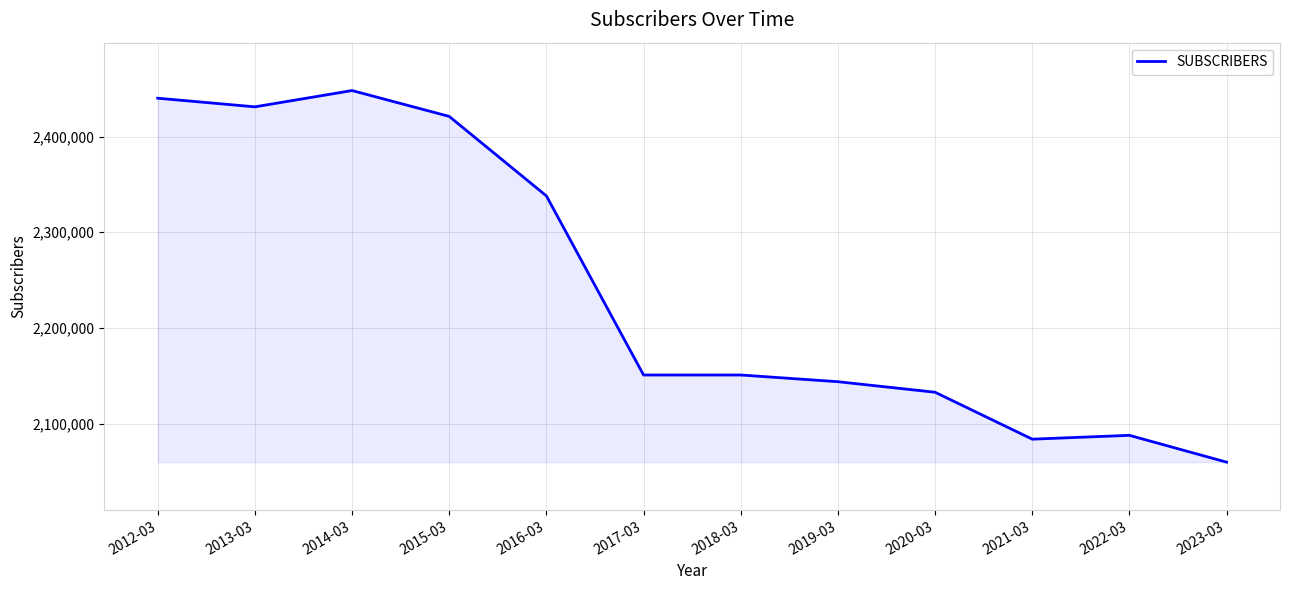

What is the average value?

2240750